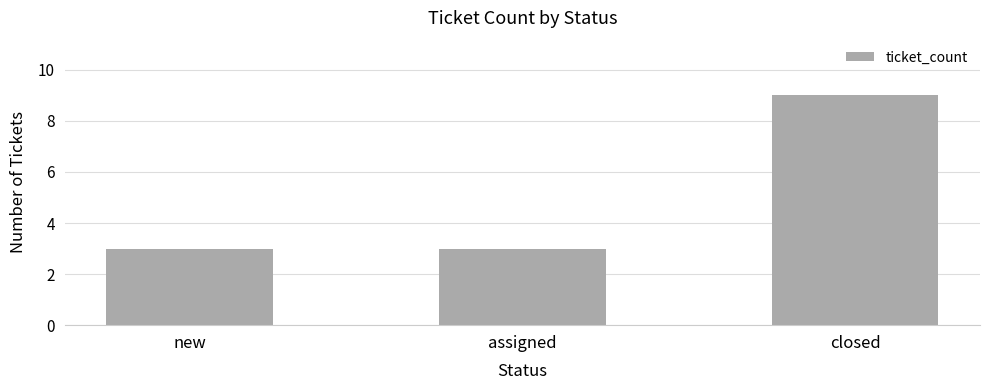

Which label corresponds to the largest value in the chart?

closed